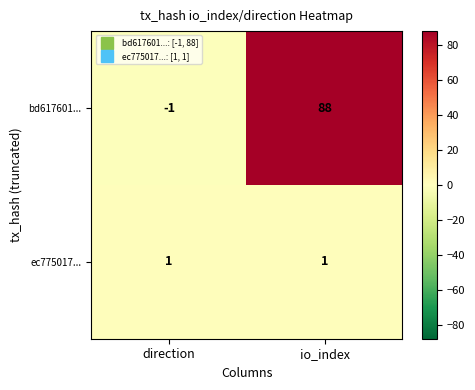

Which series has the largest total across all categories?

bd617601...